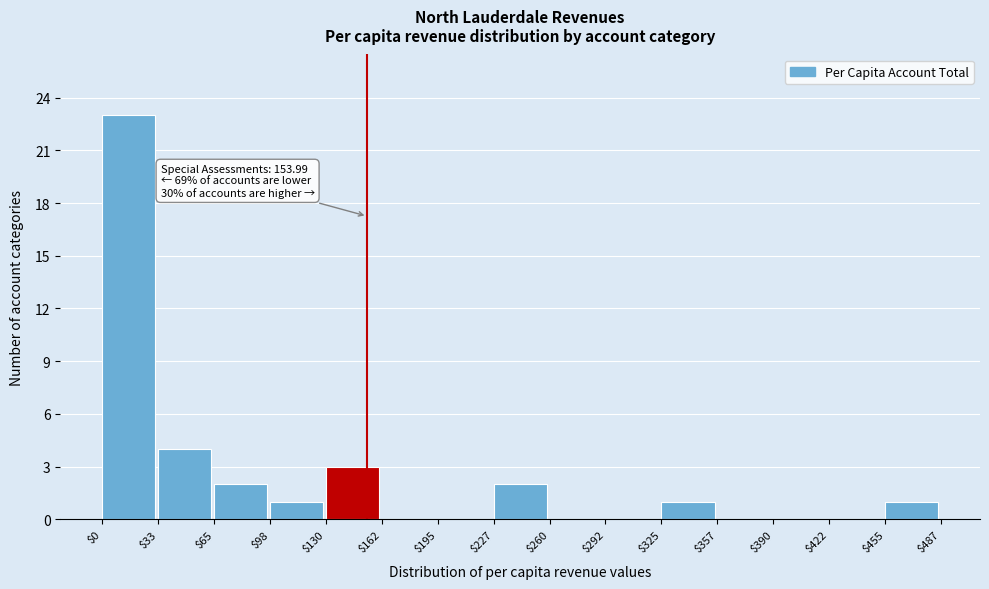

Over which range of the x-axis is the bar tallest?

$0 to $33